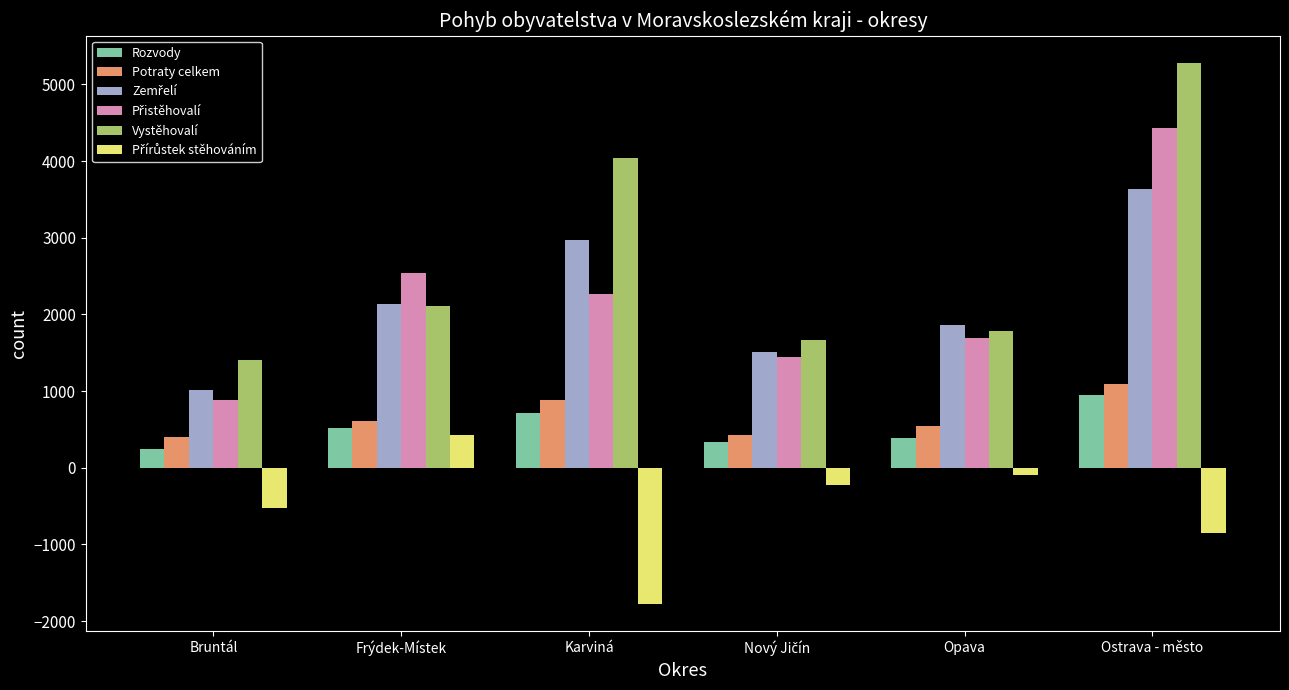

At which label does Potraty celkem reach its peak?

Ostrava - město